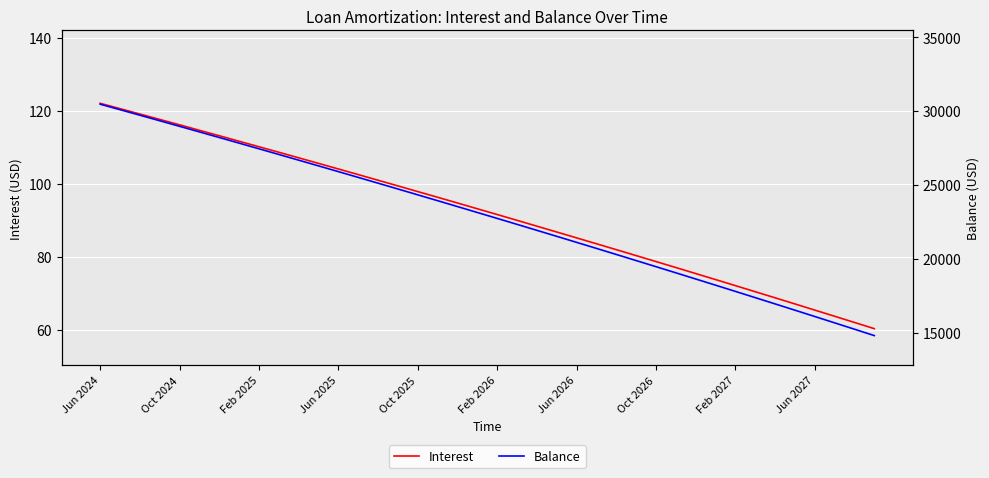

Which series has the largest total across all categories?

Balance